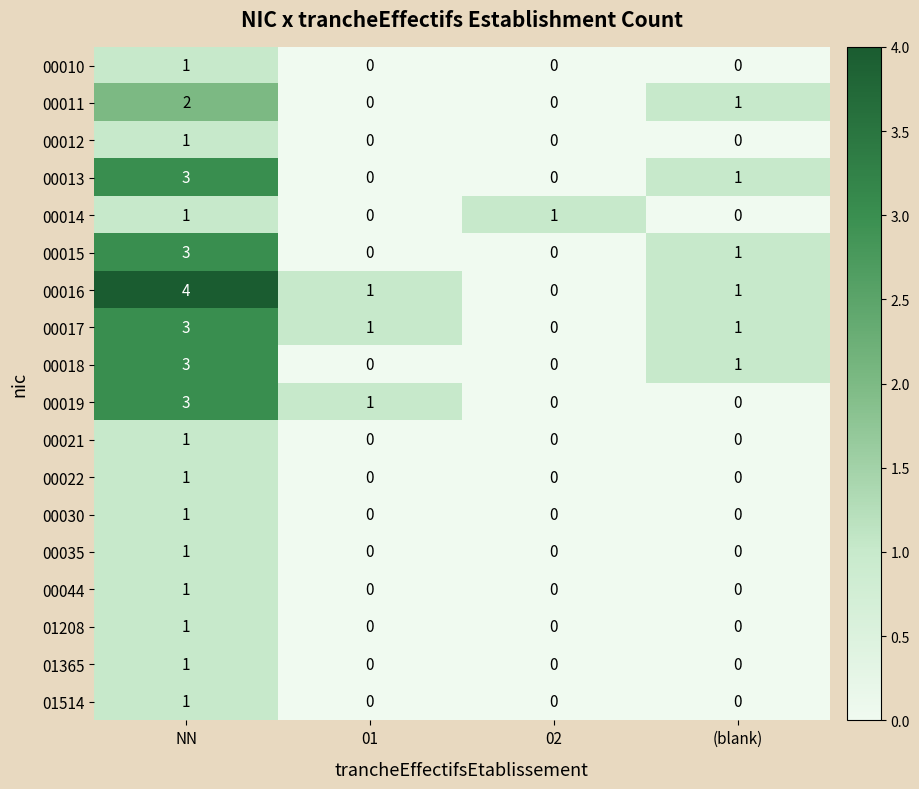

Which series has the widest spread of values?

00016